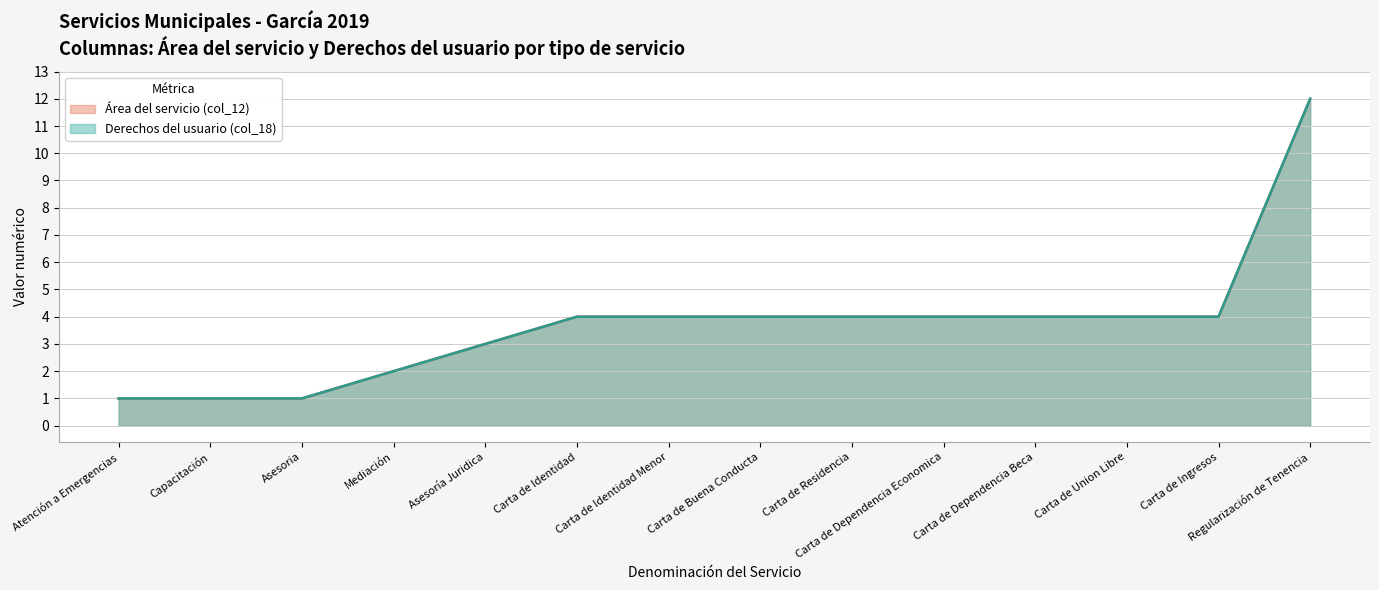

The Área del servicio (col_12) series shows 2 at Carta de Ingresos. True or false?

False